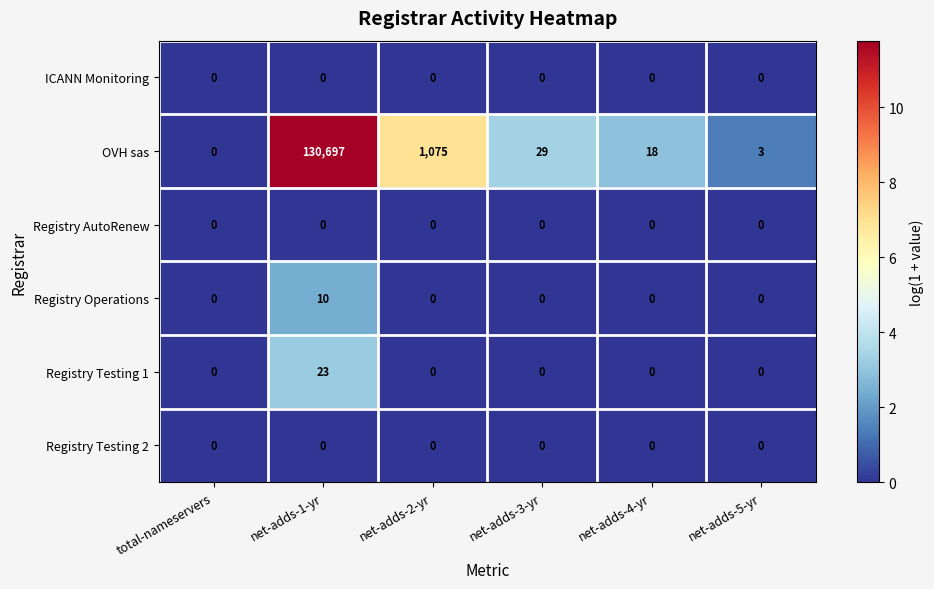

What is the greatest value displayed?

130697